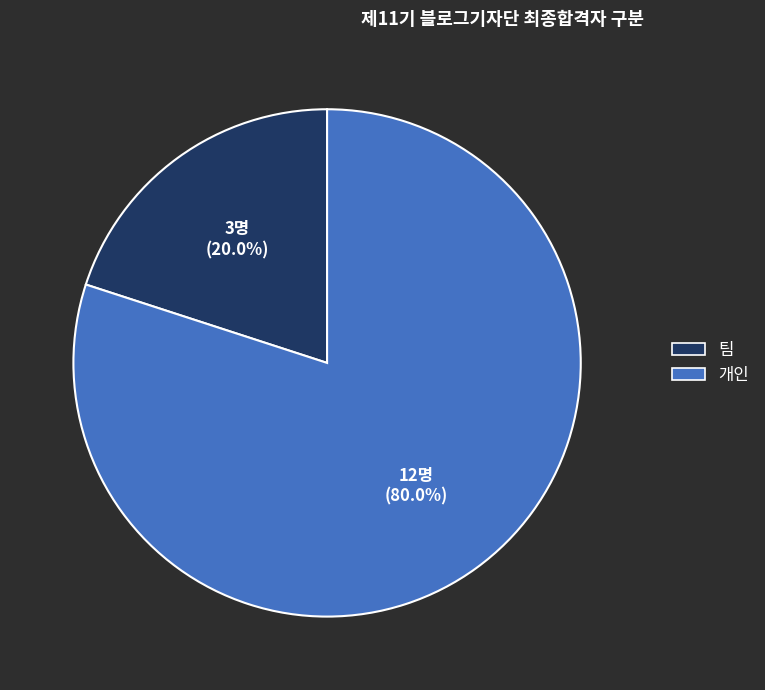

Count the number of slices in the pie.

2